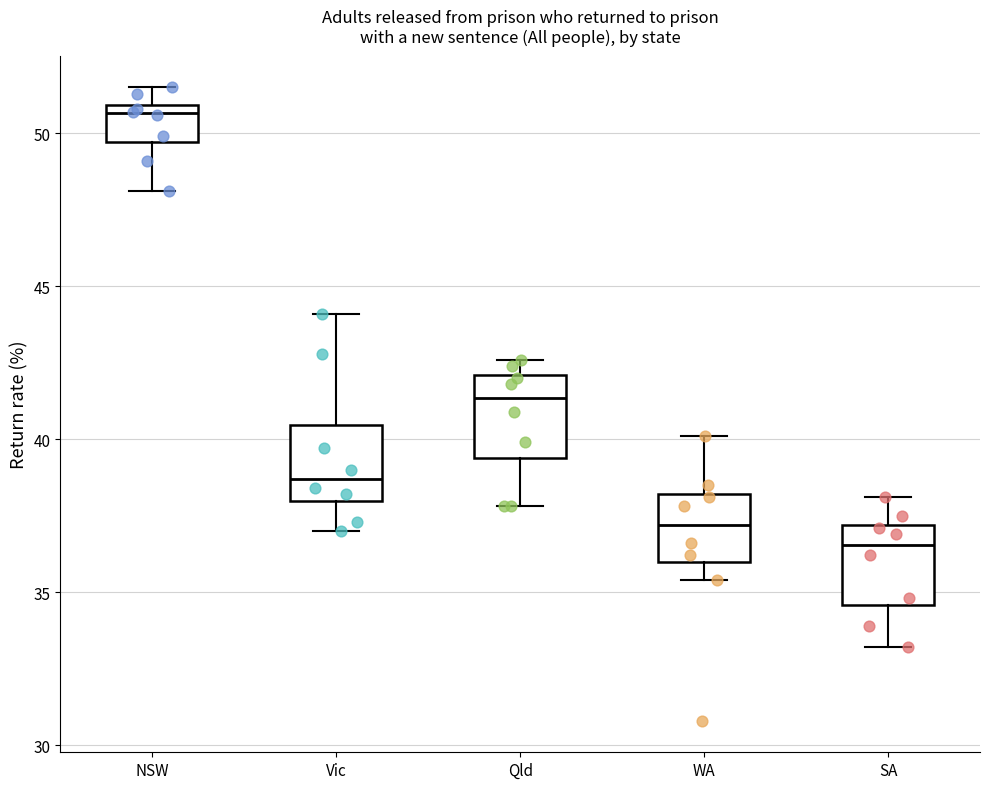

Reading left to right, read every box against the y-axis: the position of its median line, the range the box covers, and the ends of its whiskers. The values are not printed on the chart, so give them approximately, as read against the axis.

NSW: median 50.5, box 49.5 to 51.0, whiskers 48.0 to 51.5
Vic: median 38.5, box 38.0 to 40.5, whiskers 37.0 to 44.0
Qld: median 41.5, box 39.5 to 42.0, whiskers 38.0 to 42.5
WA: median 37.0, box 36.0 to 38.0, whiskers 35.5 to 40.0
SA: median 36.5, box 34.5 to 37.0, whiskers 33.0 to 38.0